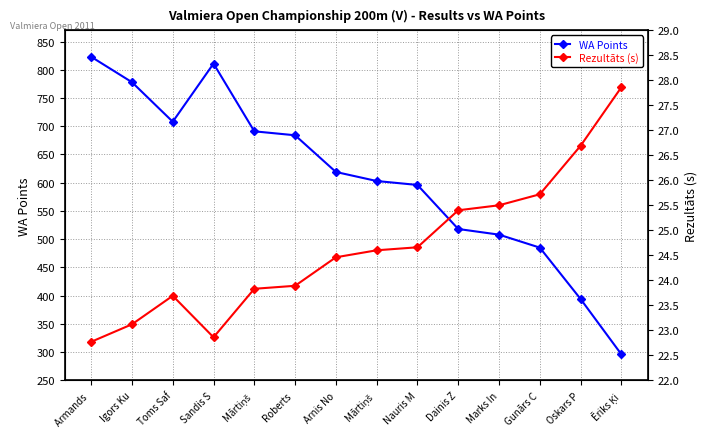

Which has a higher value, Roberts  or Armands ?

Armands 